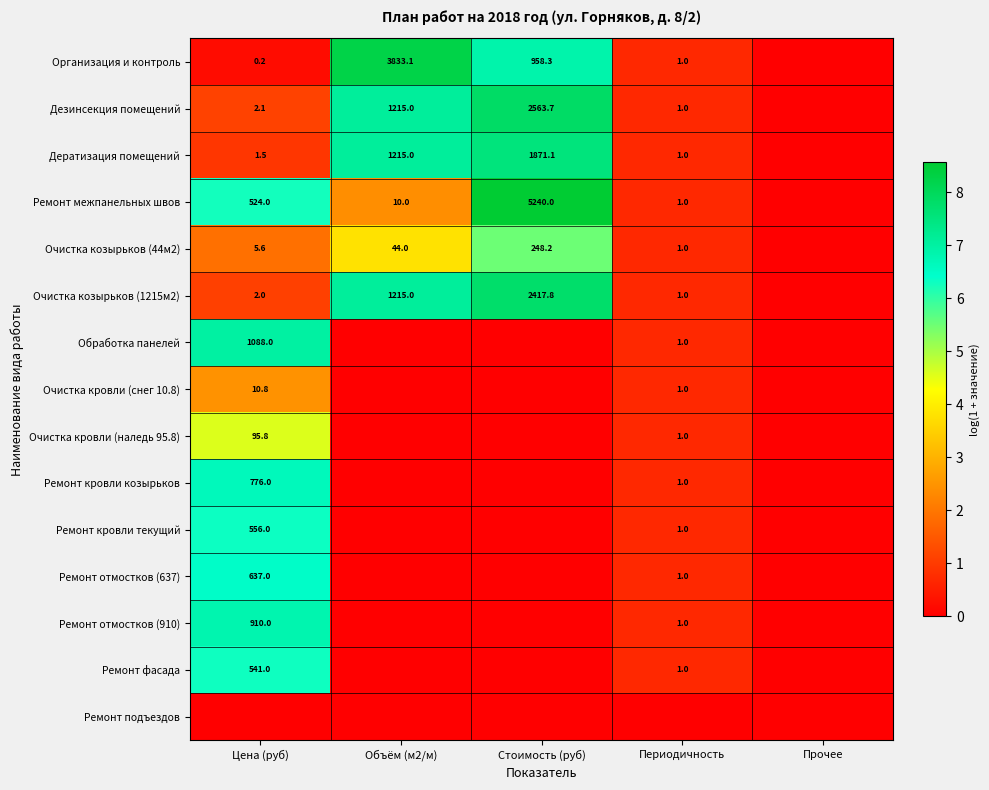

What is the sum of the Дератизация помещений values at Стоимость (руб) and Цена (руб)?

1872.6